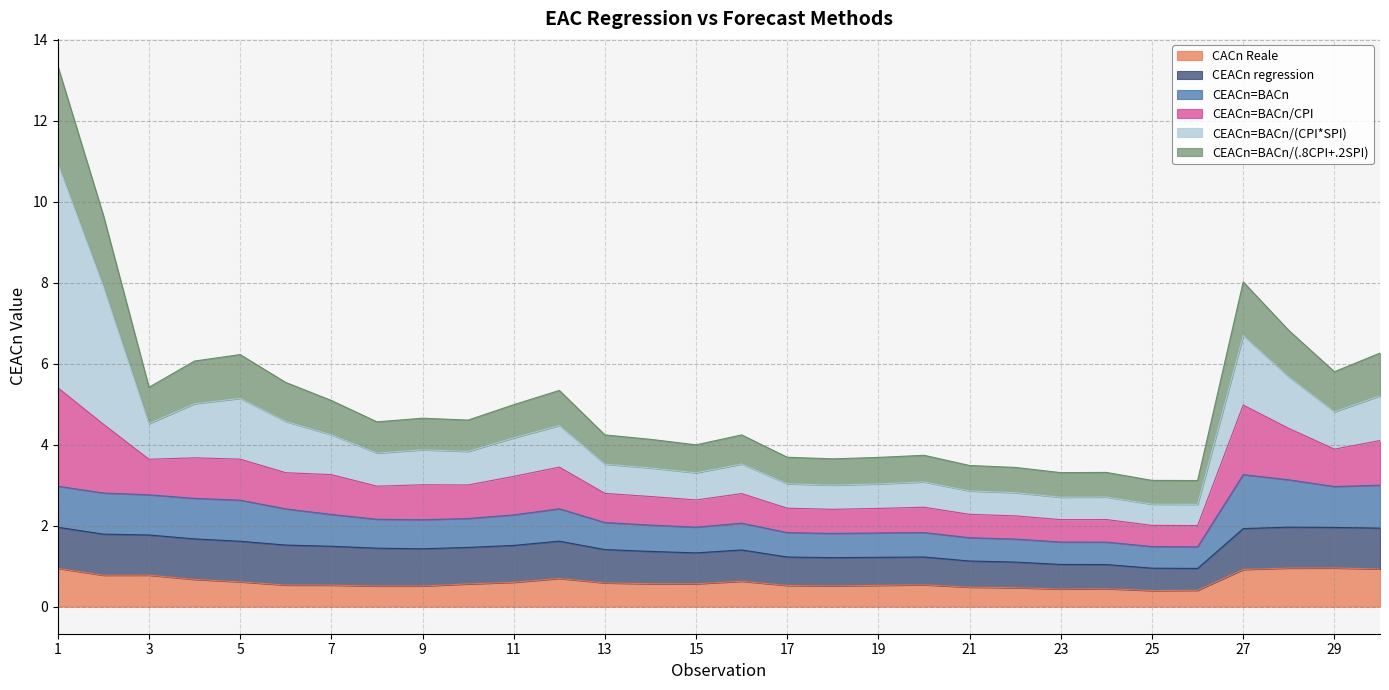

What is the lowest value of the CACn Reale series?

0.4